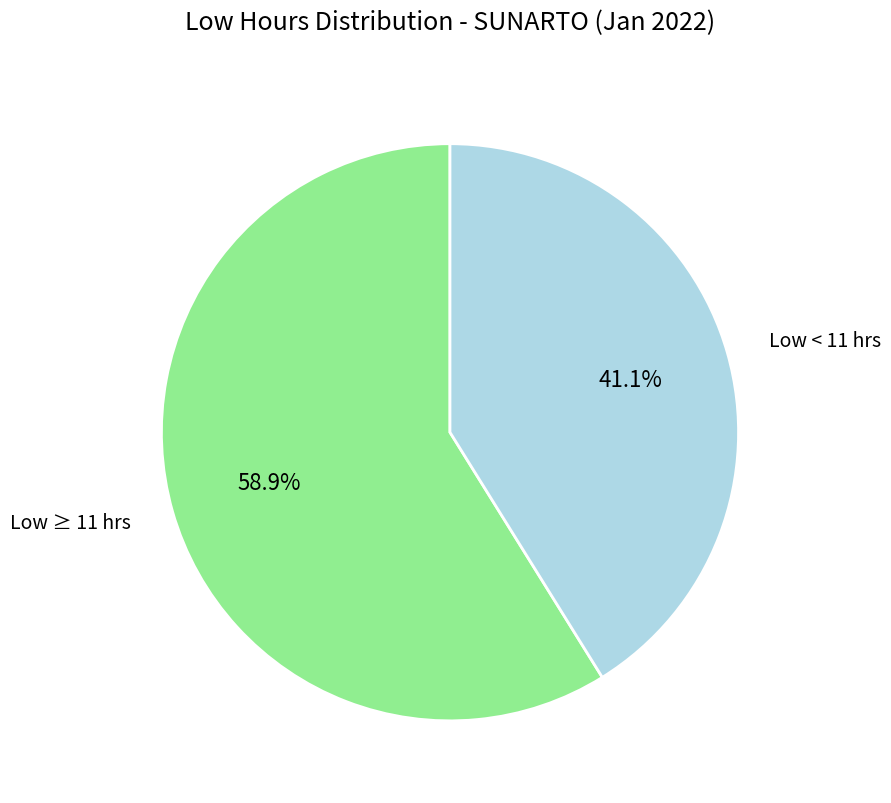

Which has a higher value, Low < 11 hrs or Low ≥ 11 hrs?

Low ≥ 11 hrs